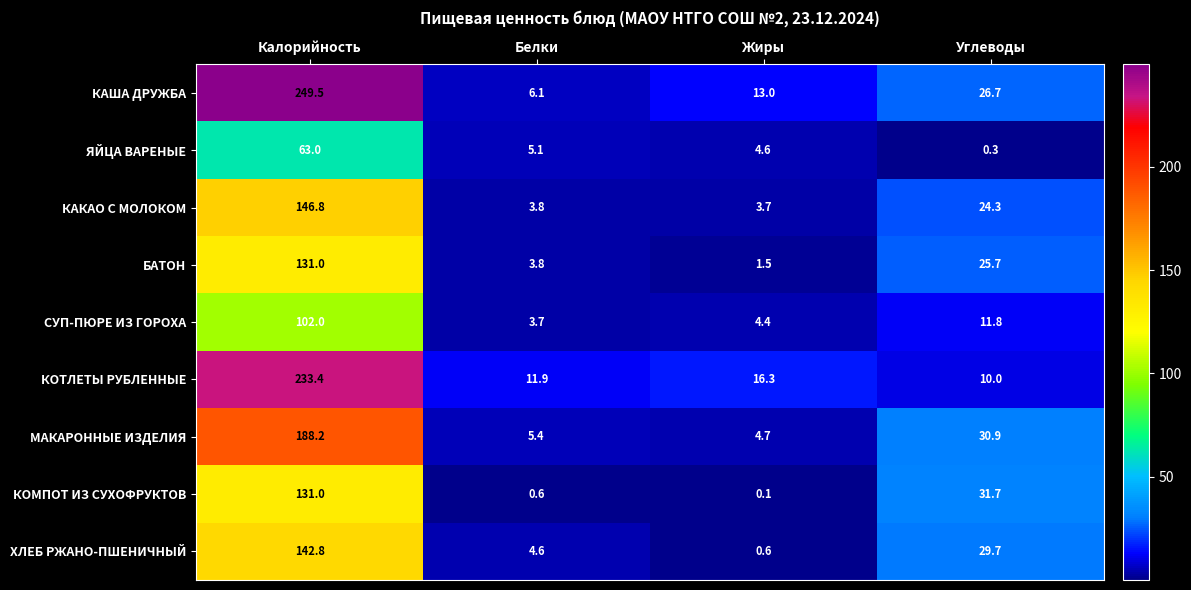

What is the maximum value shown in the chart?

249.5